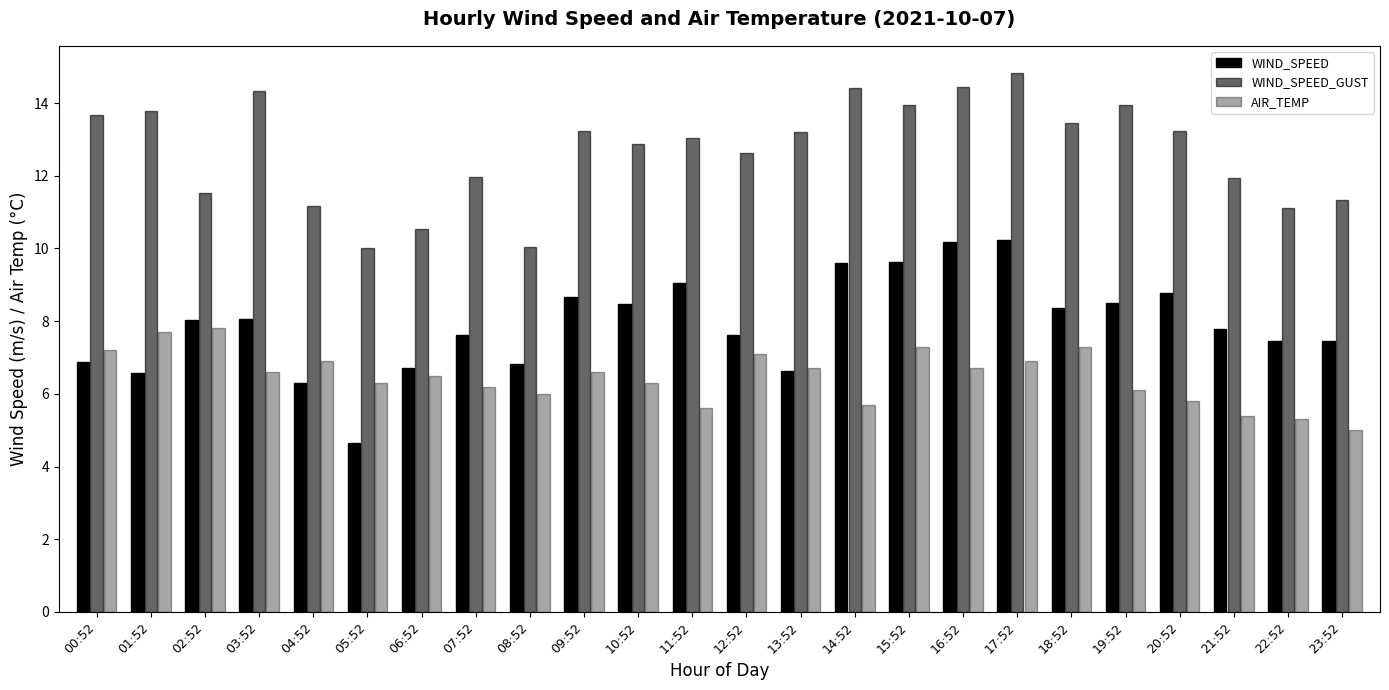

Is it true that AIR_TEMP equals 7.1 at 12:52?

True